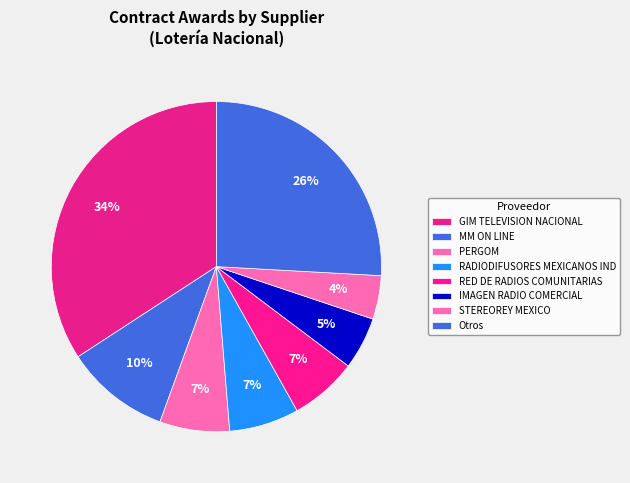

Which slice is the largest?

GIM TELEVISION NACIONAL